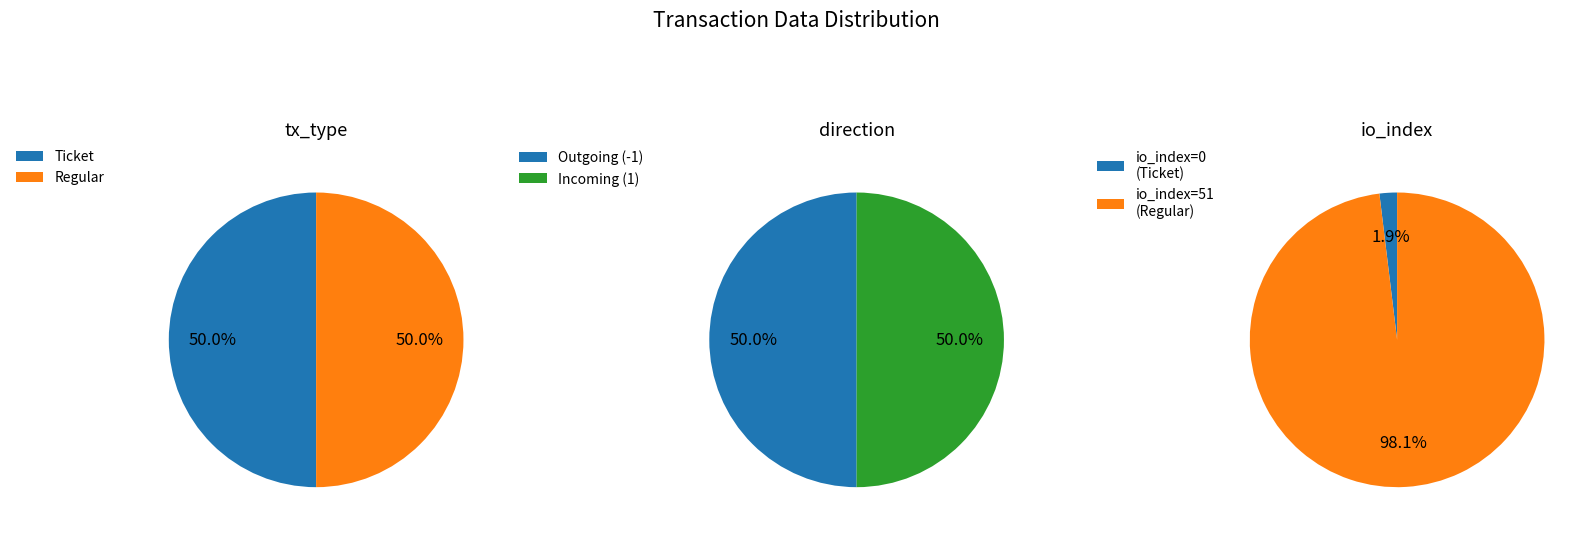

Rank the series by their maximum value, from highest to lowest.

Ticket, Regular